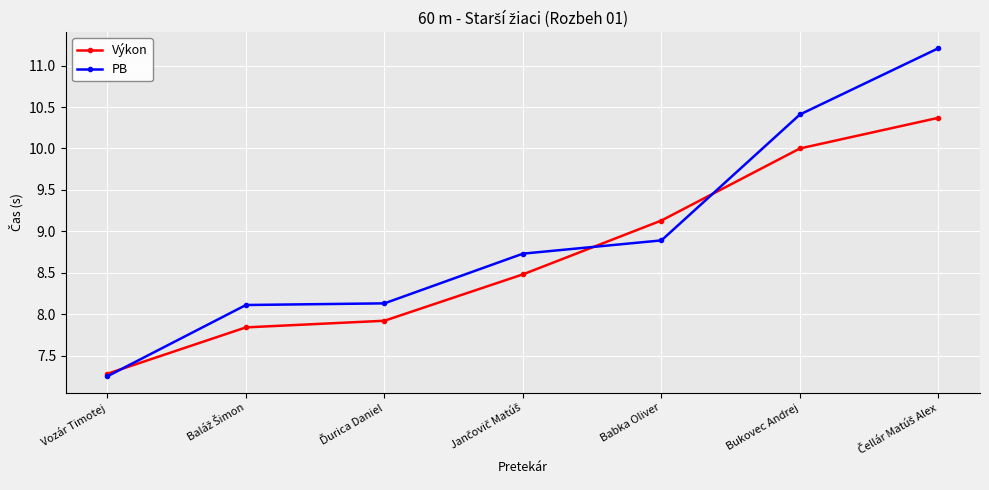

What is the difference between the second highest and minimum values in the Výkon series?

2.7